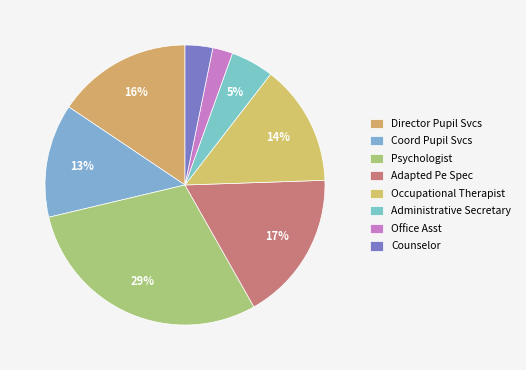

Rank the categories by value from lowest to highest.

Office Asst, Counselor, Administrative Secretary, Coord Pupil Svcs, Occupational Therapist, Director Pupil Svcs, Adapted Pe Spec, Psychologist